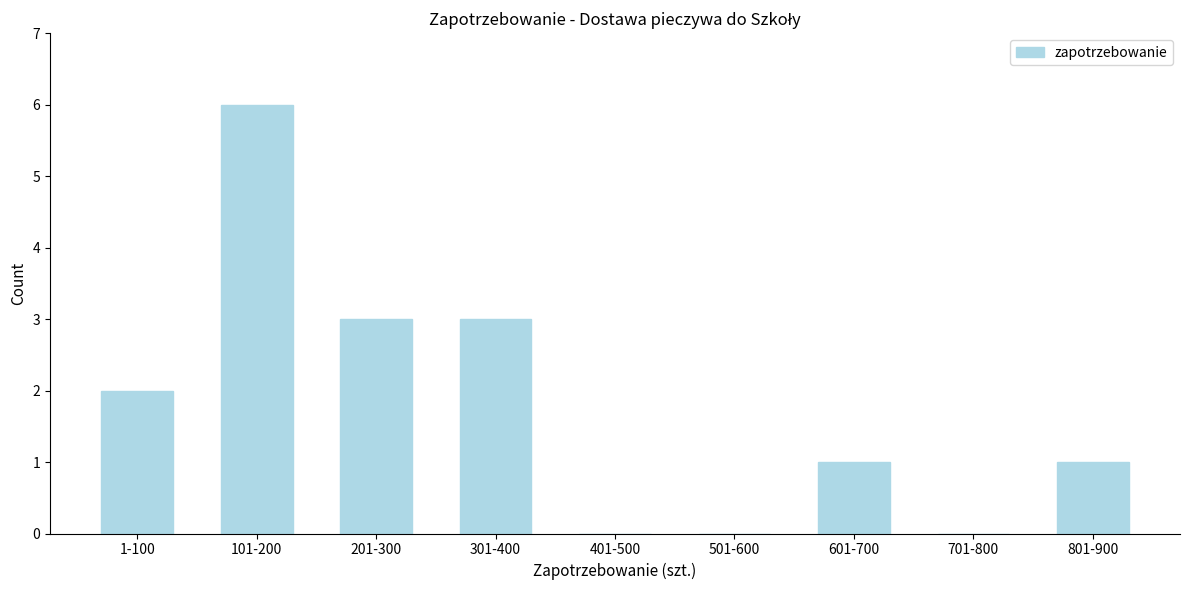

Reading right to left, list all the values displayed in this chart.

801-900=1	701-800=0	601-700=1	501-600=0	401-500=0	301-400=3	201-300=3	101-200=6	1-100=2